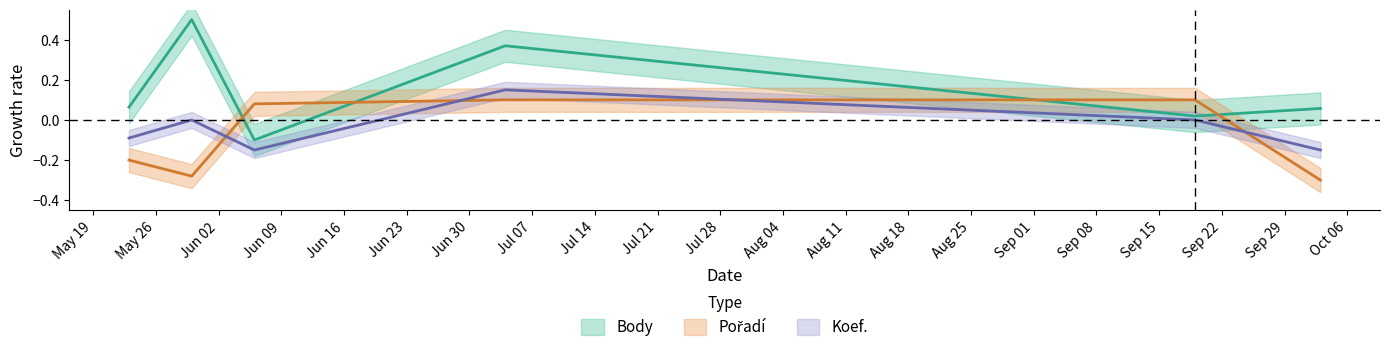

At which category does the chart reach its minimum across all series?

2020-10-03